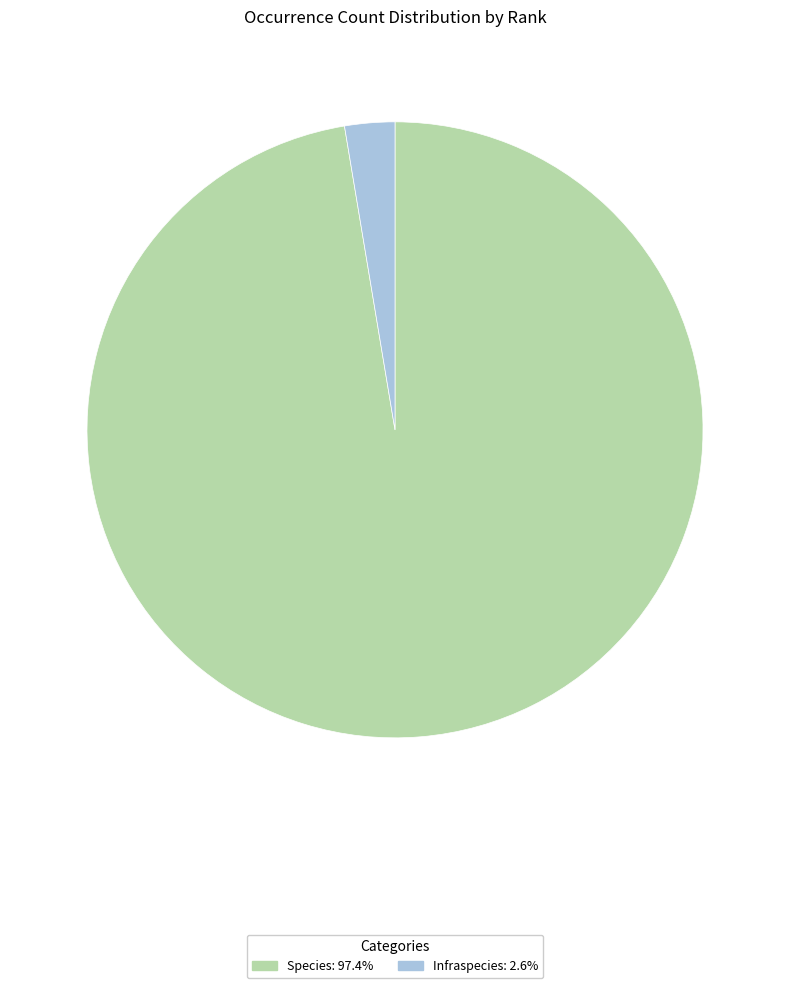

Is it true that Species is 97% of the pie?

True